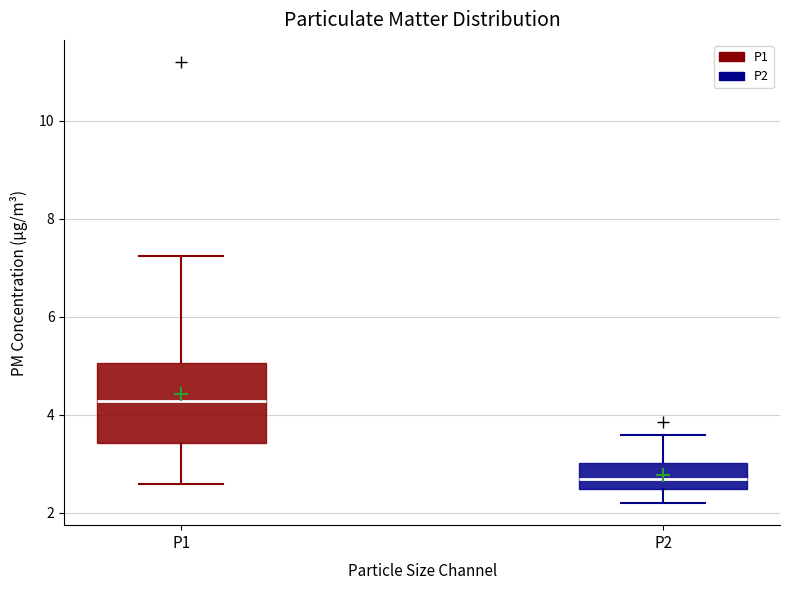

Reading left to right, read every box against the y-axis: the position of its median line, the range the box covers, and the ends of its whiskers. The values are not printed on the chart, so give them approximately, as read against the axis.

P1: median 4.2, box 3.4 to 5.0, whiskers 2.6 to 7.2
P2: median 2.6, box 2.4 to 3.0, whiskers 2.2 to 3.6